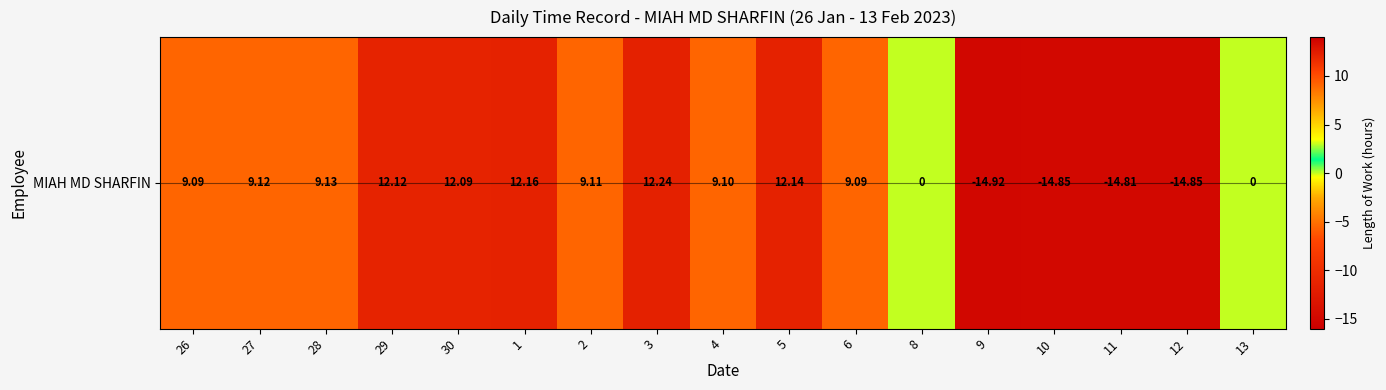

What value does the data have at 4?

9.1